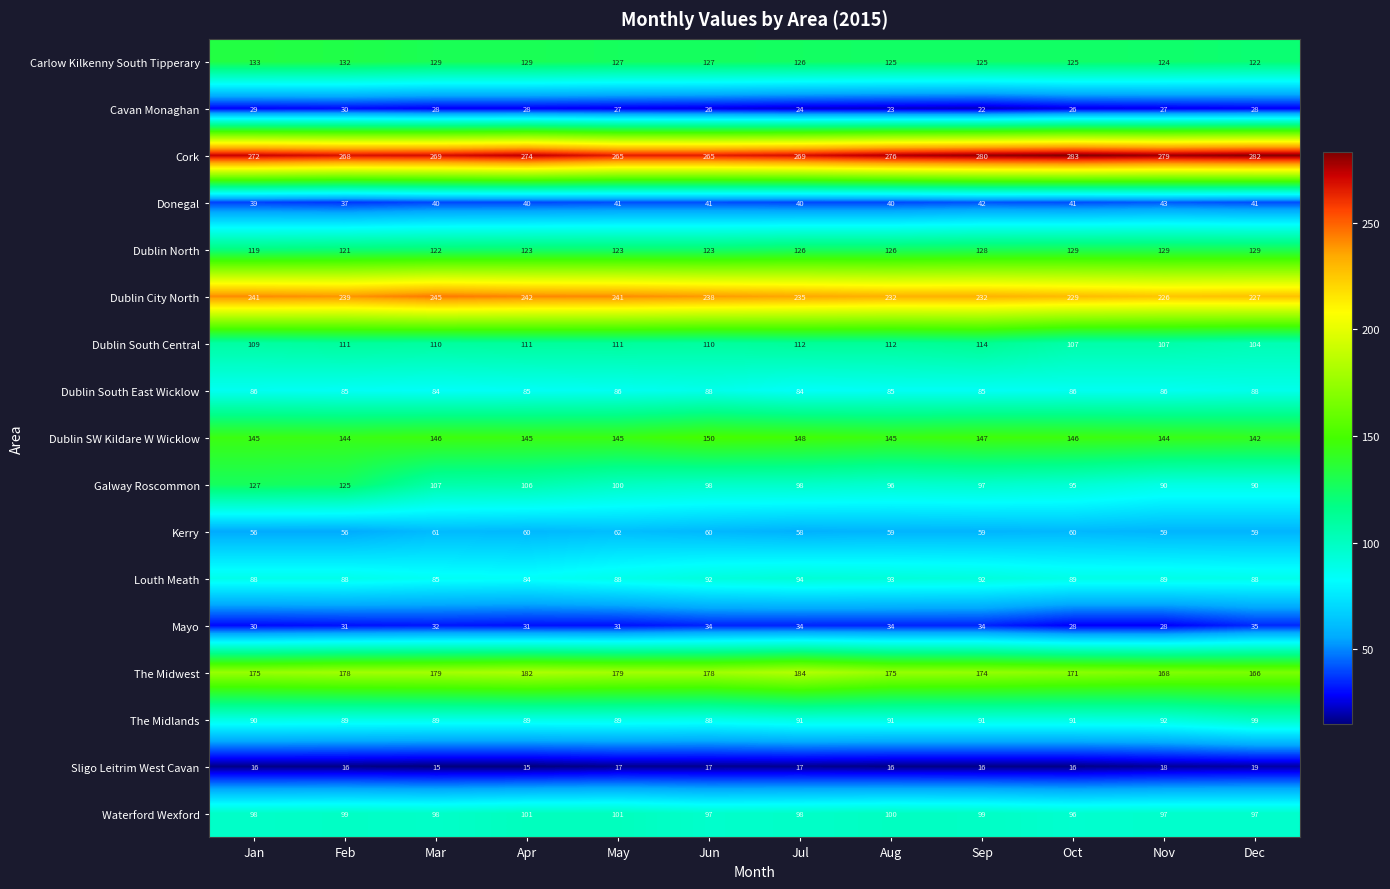

What is the approximate value of Kerry at Jun?

60